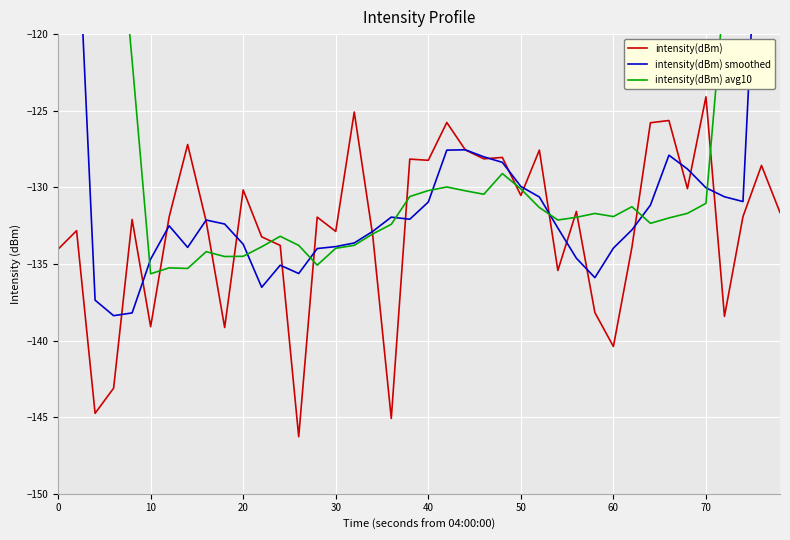

How many intersections are there between intensity(dBm) smoothed and intensity(dBm)?

20